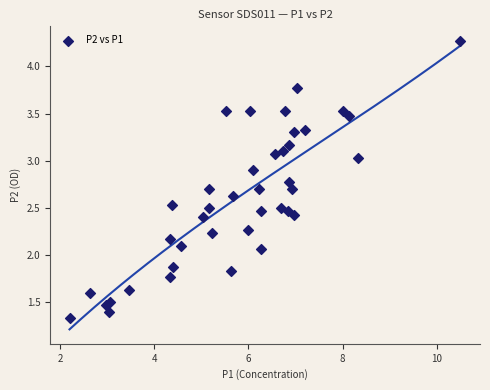

What is the range of Y values (max minus min)?

2.9